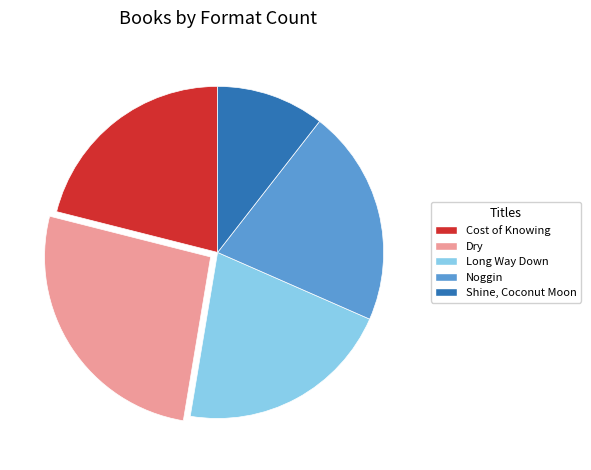

Which slice is the smallest?

Shine, Coconut Moon